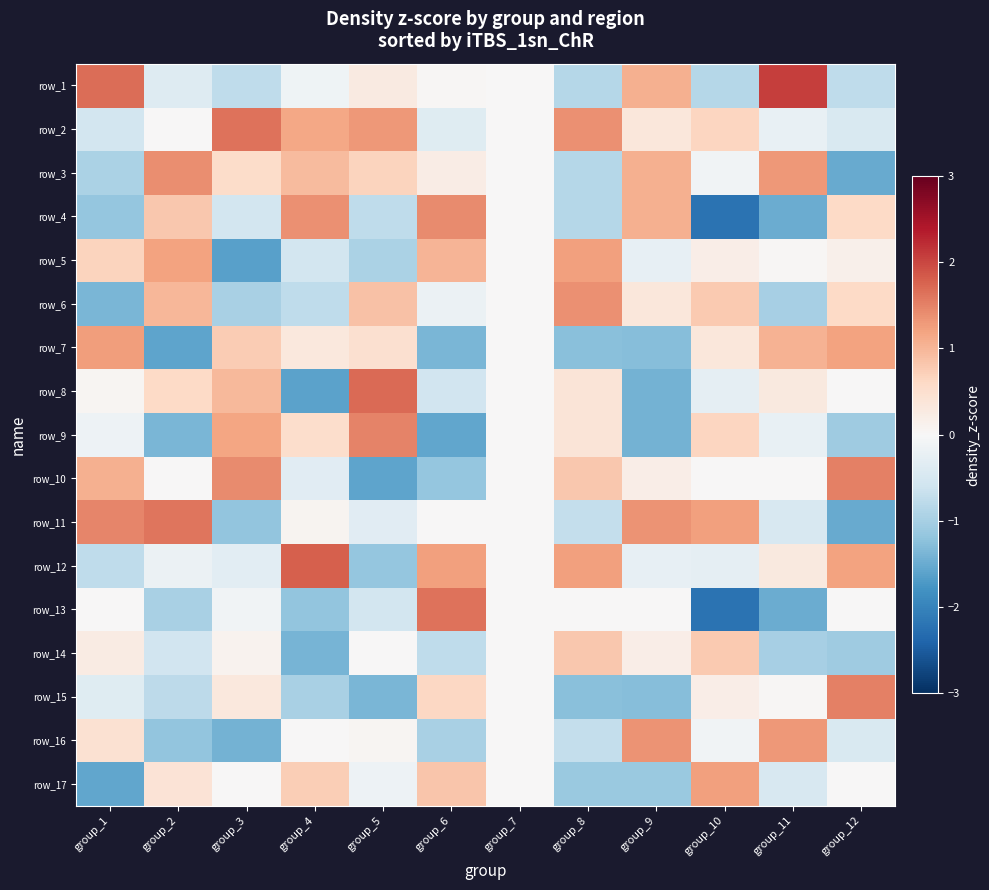

At which category is the sum across all series the highest?

group_2